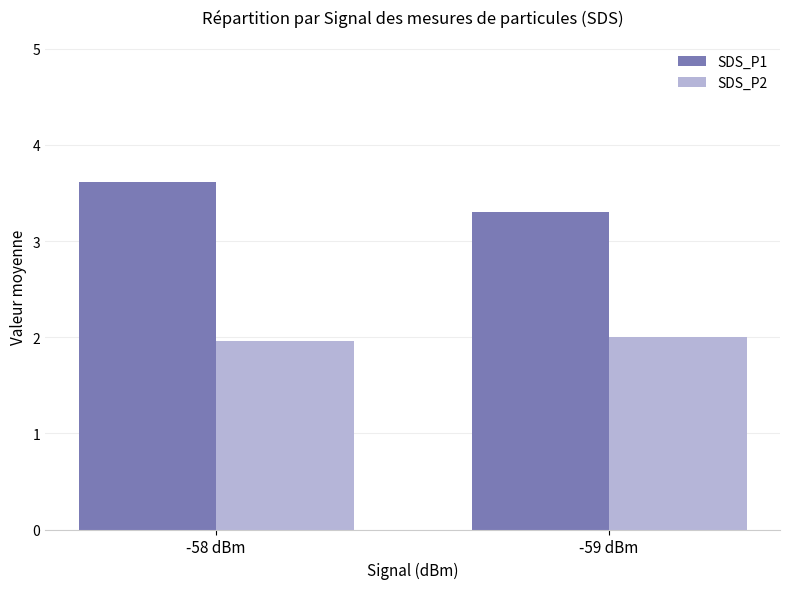

What is the highest value of the SDS_P2 series?

2.0